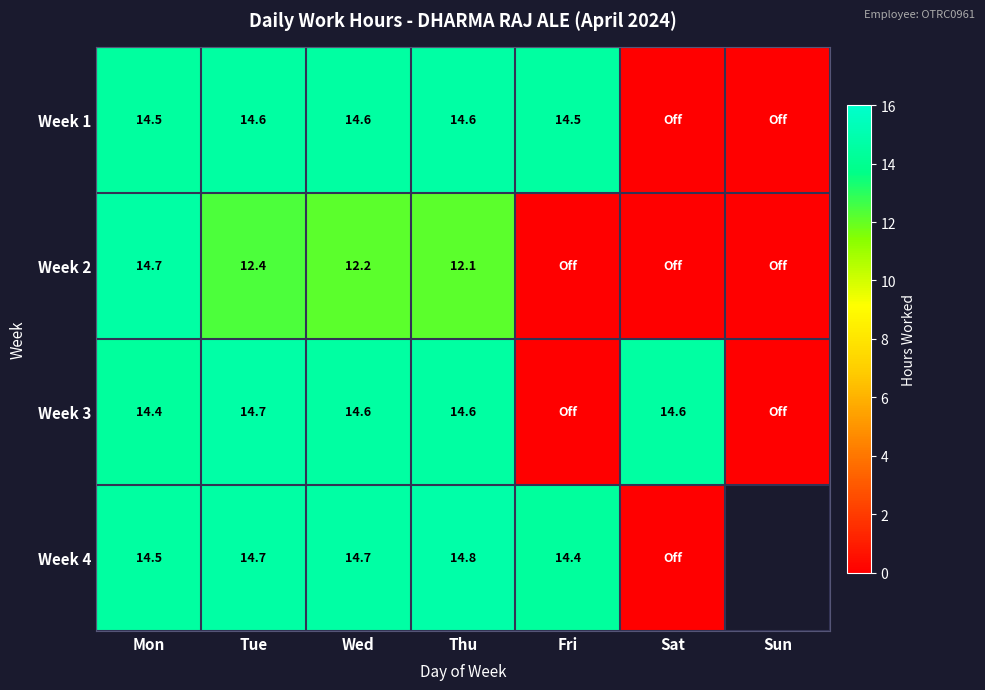

List the series in order of their peak value, lowest first.

Week 1, Week 2, Week 3, Week 4